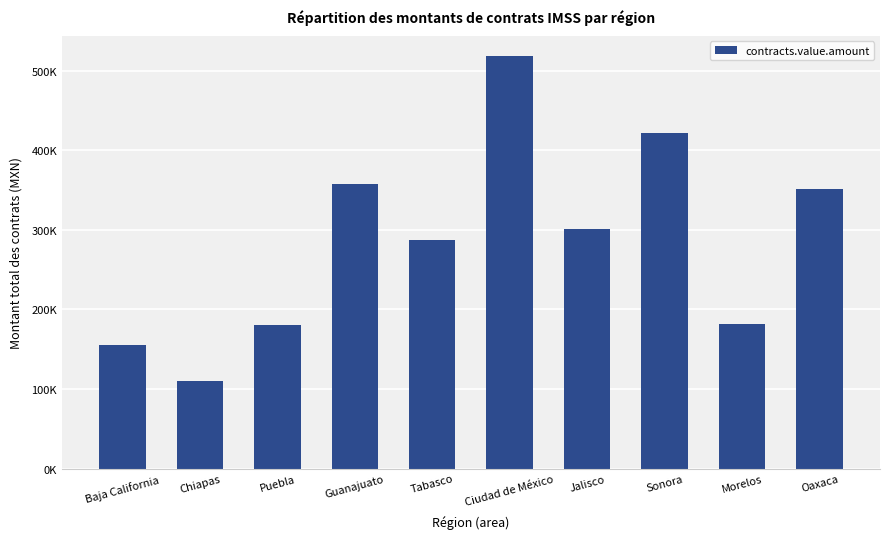

What is the difference between the maximum and minimum values?

408178.2